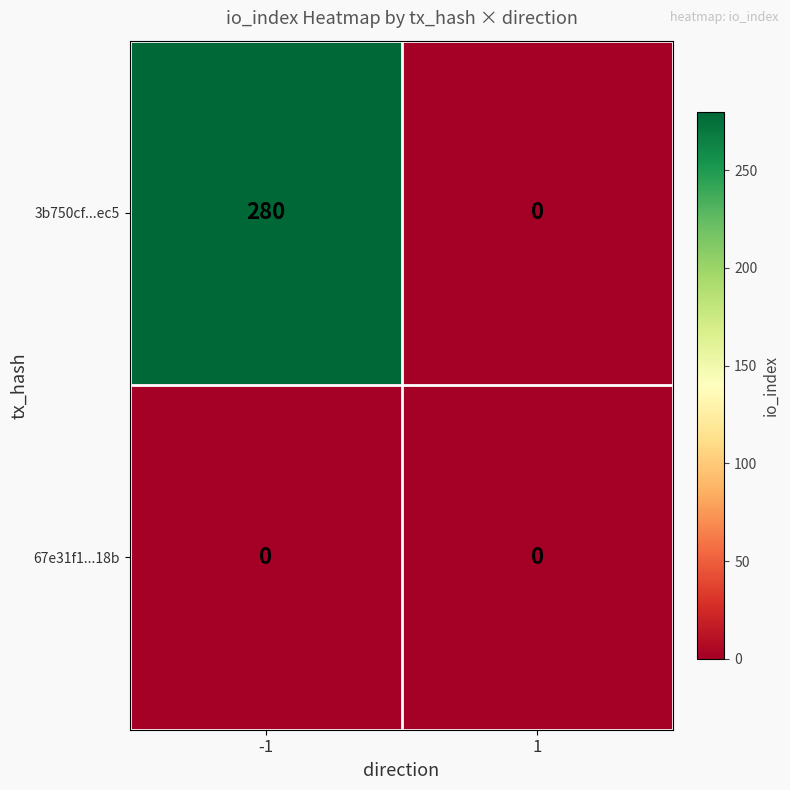

Rank the series by their maximum value, from lowest to highest.

67e31f1...18b, 3b750cf...ec5